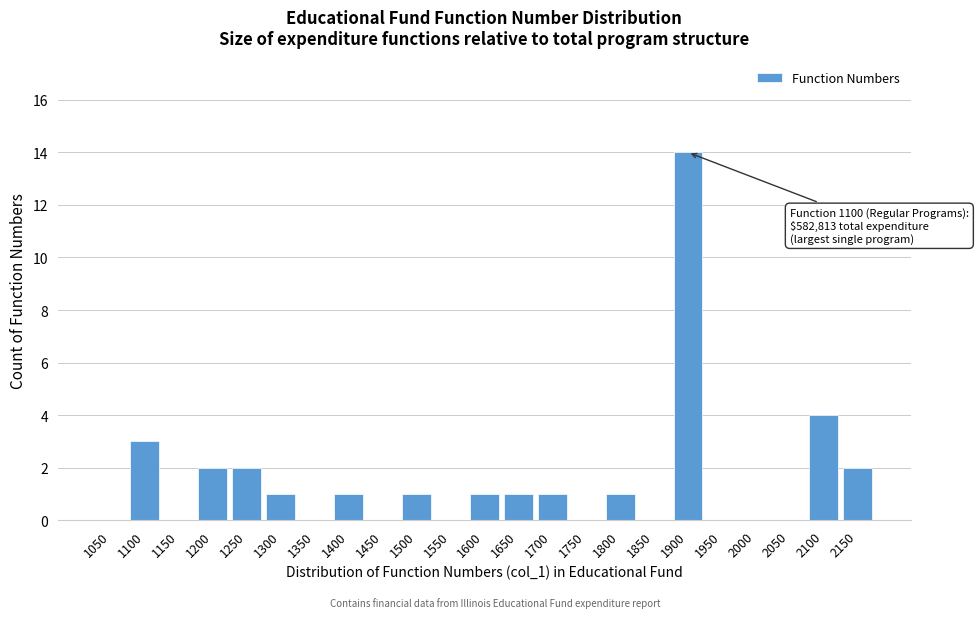

Reading left to right, extract all data points from this chart.

1050=0	1100=3	1150=0	1200=2	1250=2	1300=1	1350=0	1400=1	1450=0	1500=1	1550=0	1600=1	1650=1	1700=1	1750=0	1800=1	1850=0	1900=14	1950=0	2000=0	2050=0	2100=4	2150=2